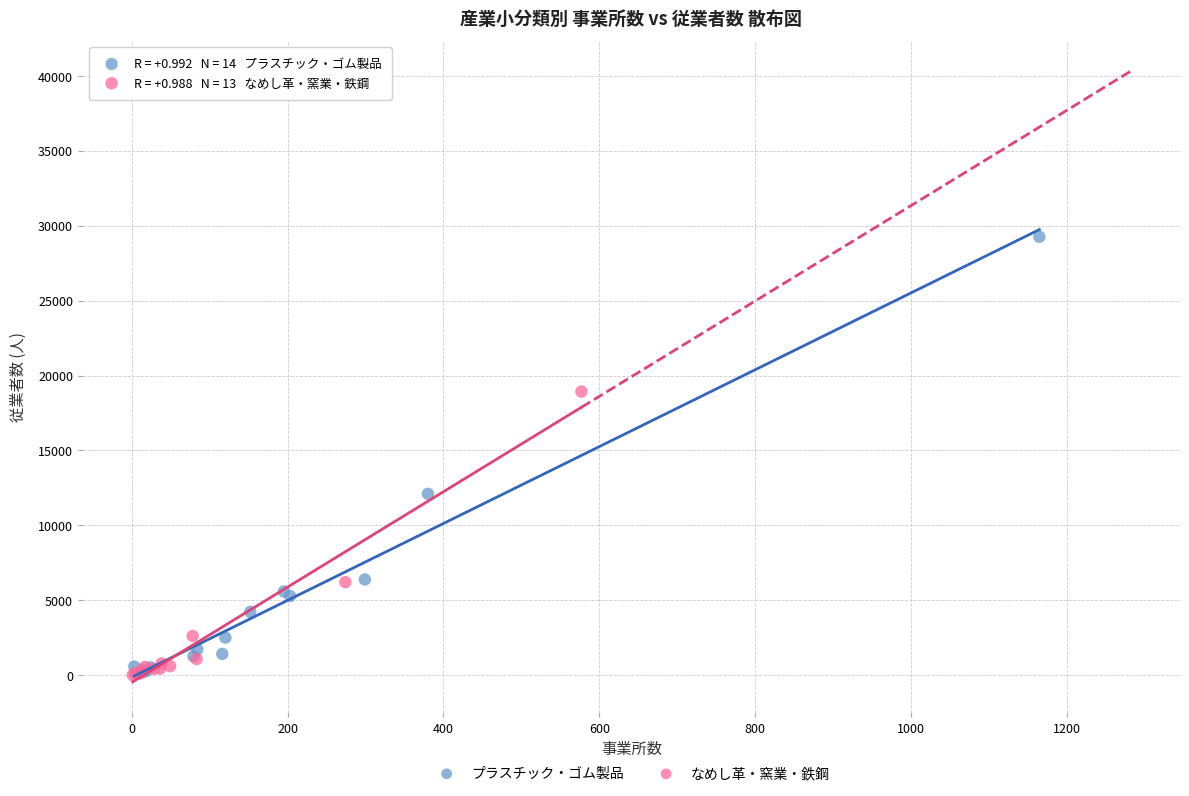

Which series has the widest spread of Y values?

プラスチック・ゴム製品